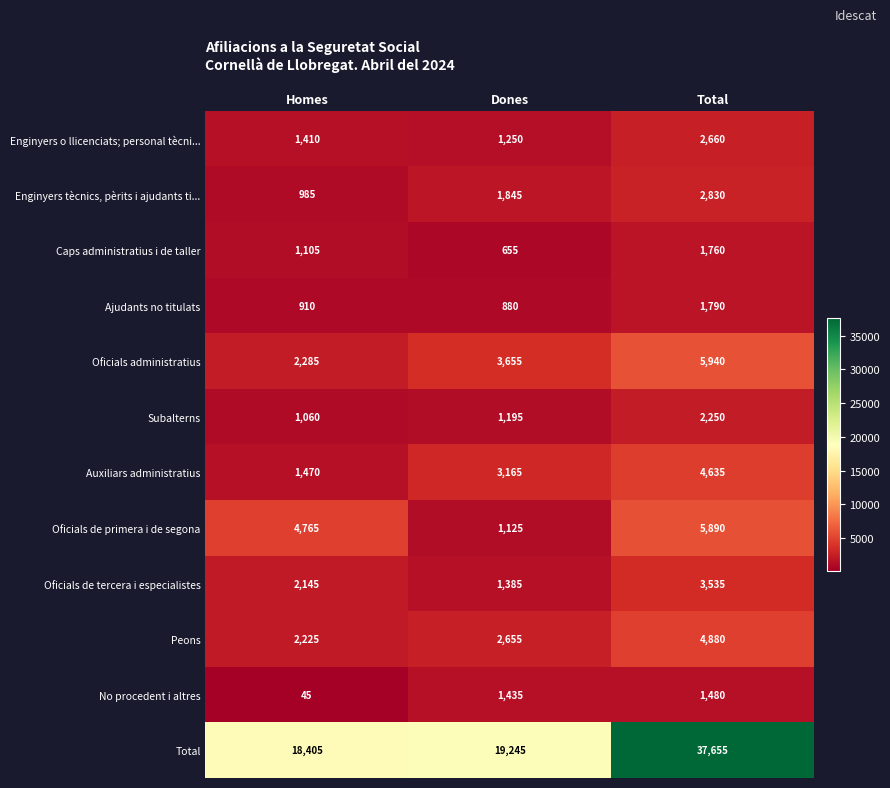

Is it true that Enginyers tècnics, pèrits i ajudants ti... equals 647 at Homes?

False